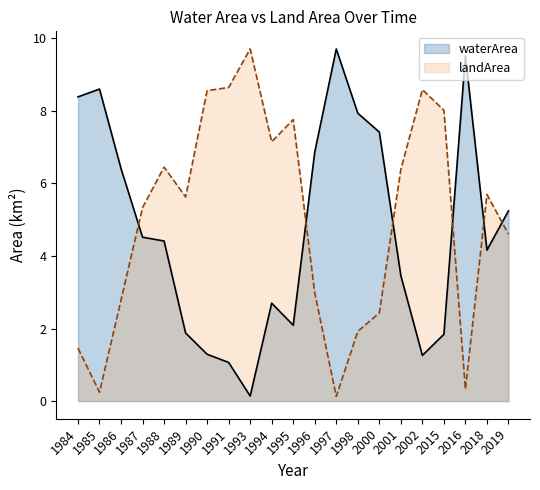

How many intersections are there between landArea and waterArea?

6